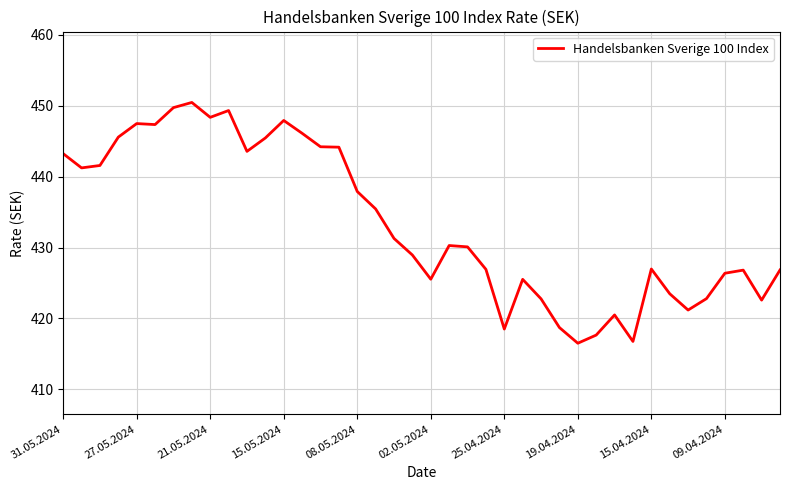

What is the greatest value displayed?

450.5